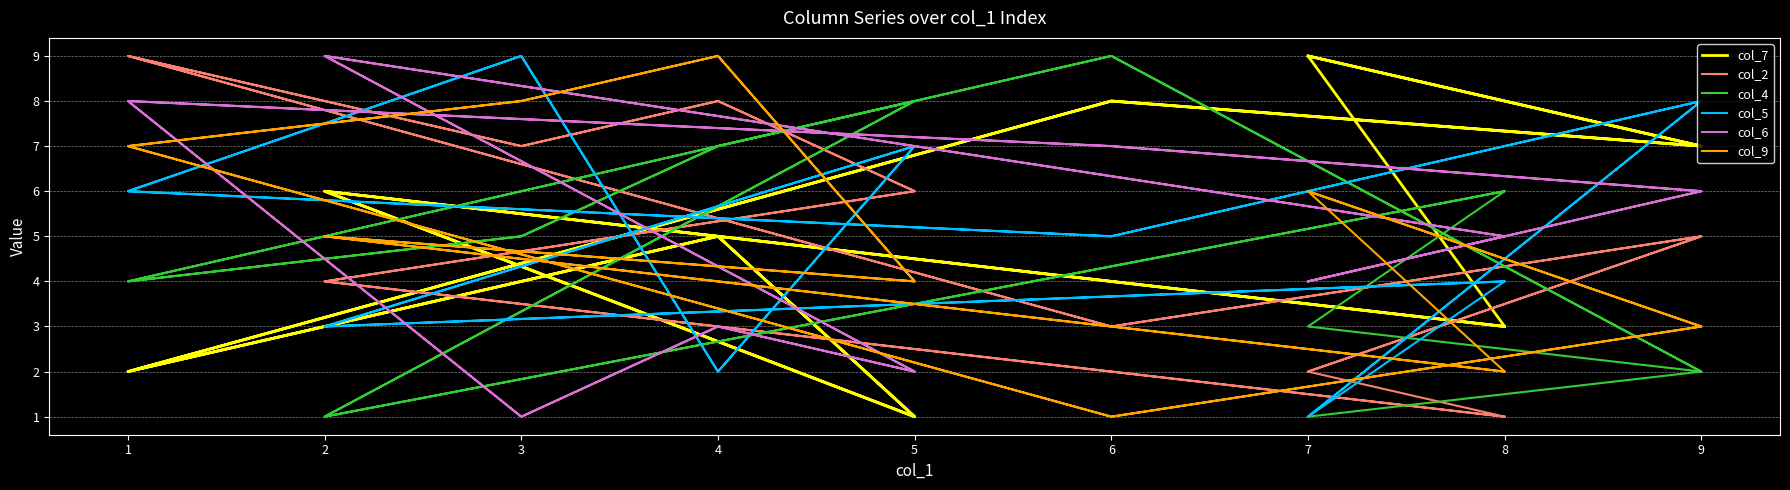

At which category is the sum across all series the highest?

1